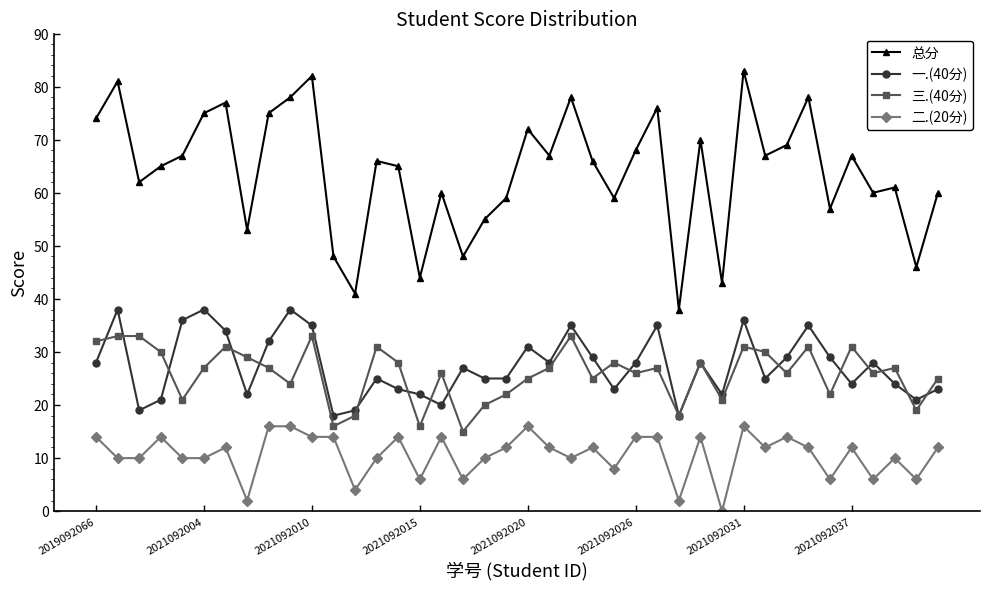

What is the value of the 三.(40分) point at the 32nd from the left?

30